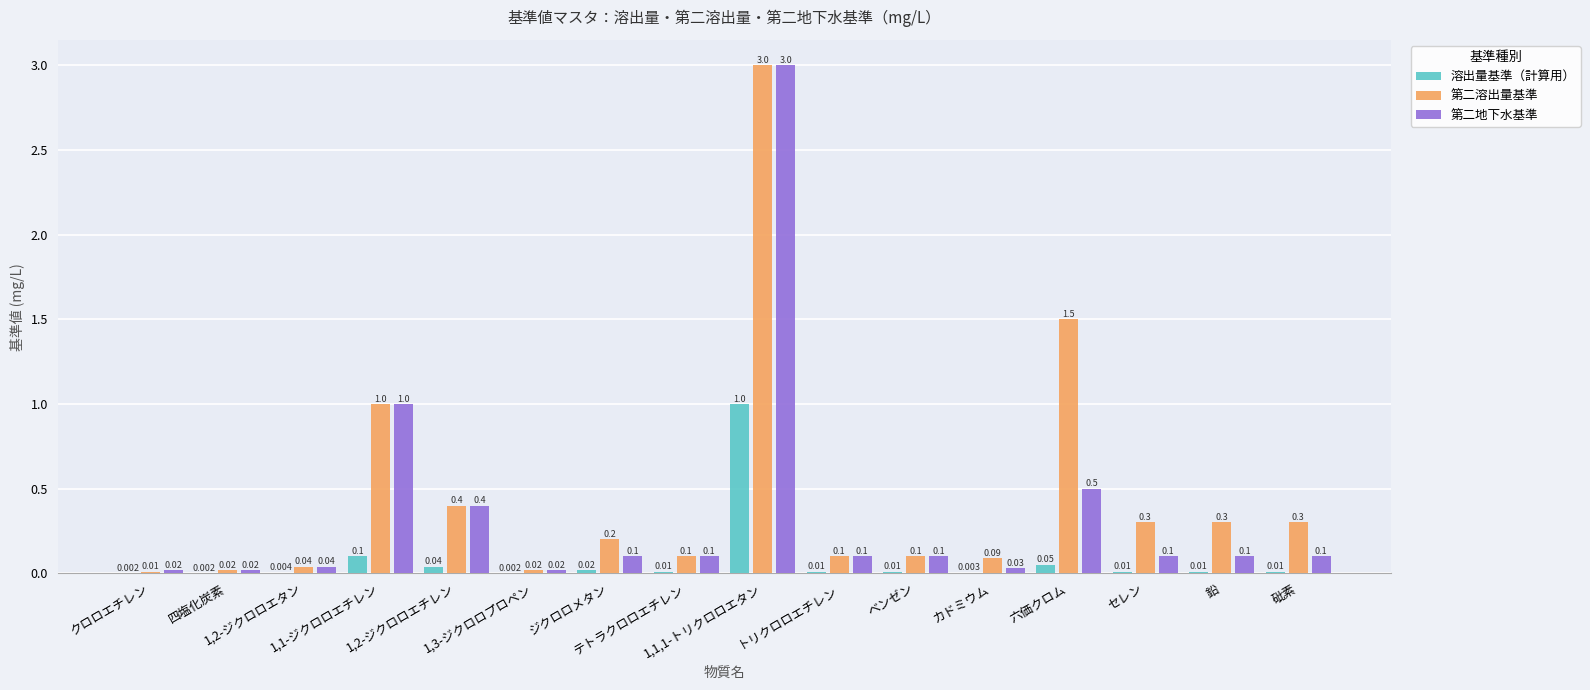

The value of 溶出量基準（計算用） at ベンゼン is 0.0. True or false?

True